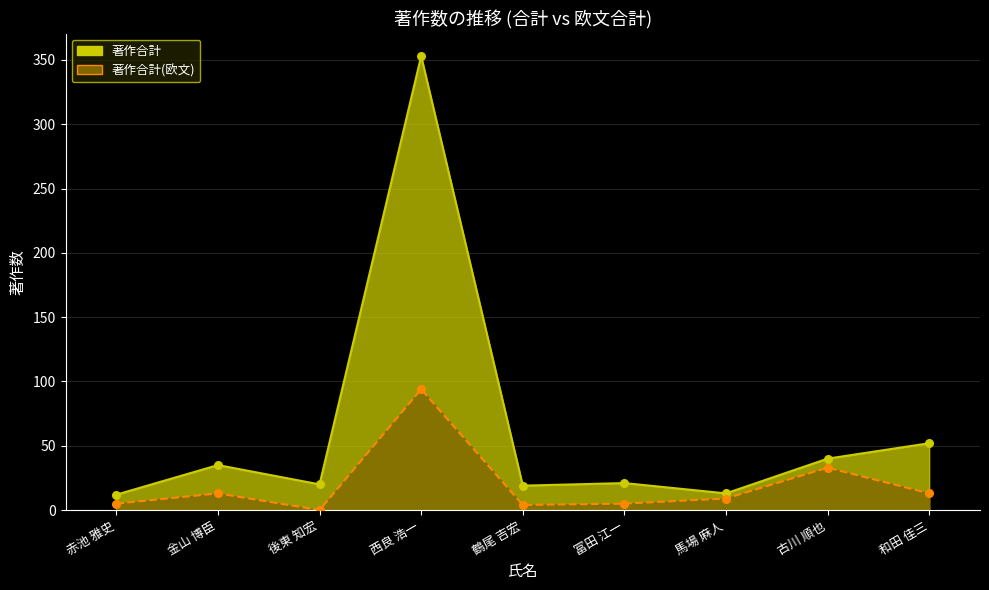

Which series contains the highest Y value?

著作合計